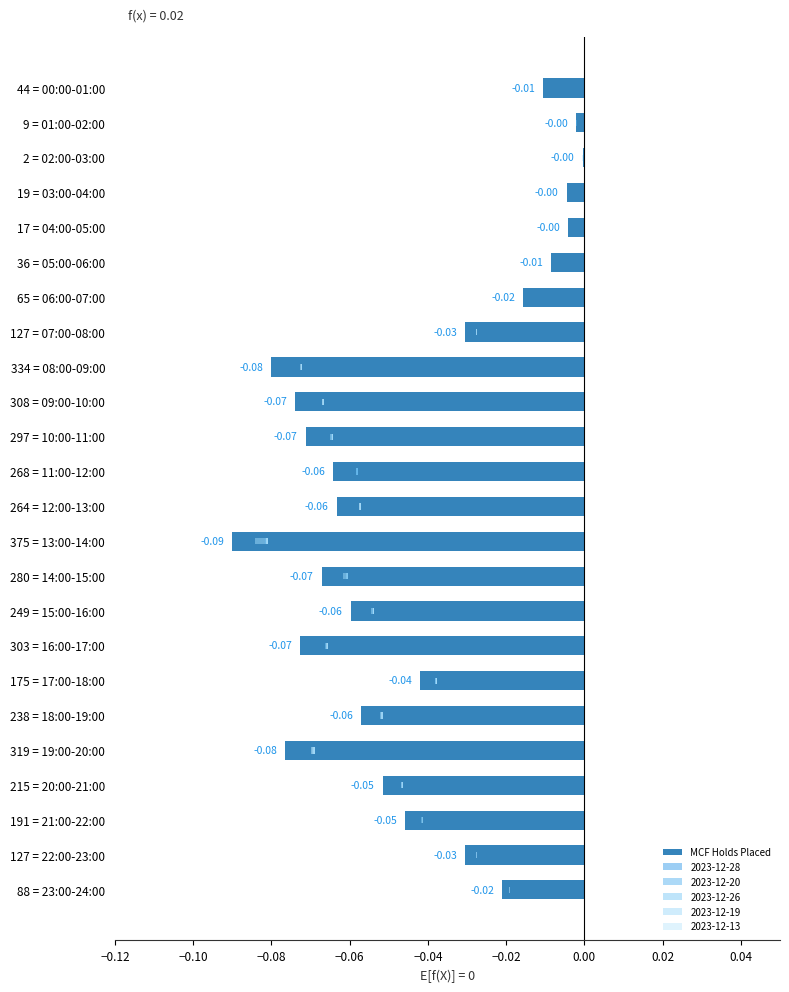

True or false: the data shows -0.1 at 0.06.

False